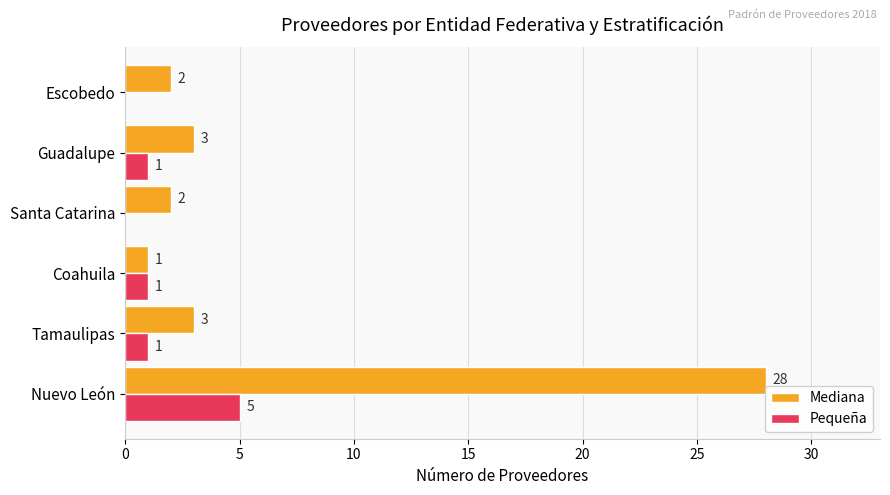

Between Nuevo León and Tamaulipas, which series saw the biggest shift?

Mediana